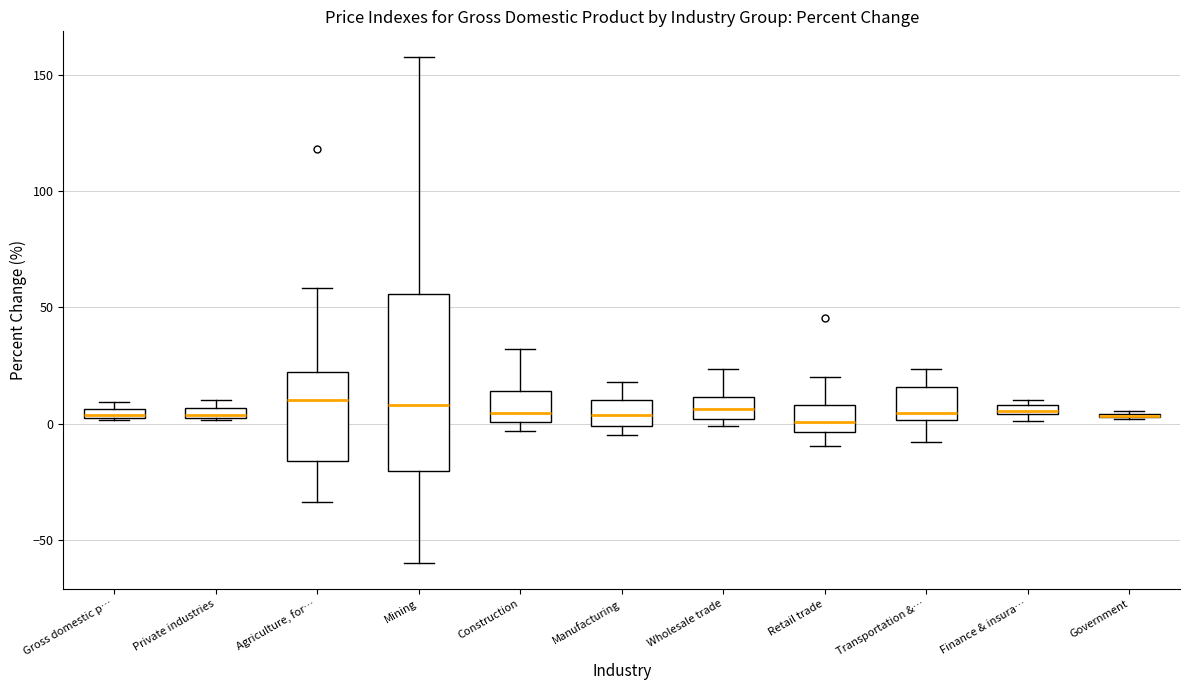

Comparing the boxes themselves (not the whiskers), which one is the tallest?

Mining